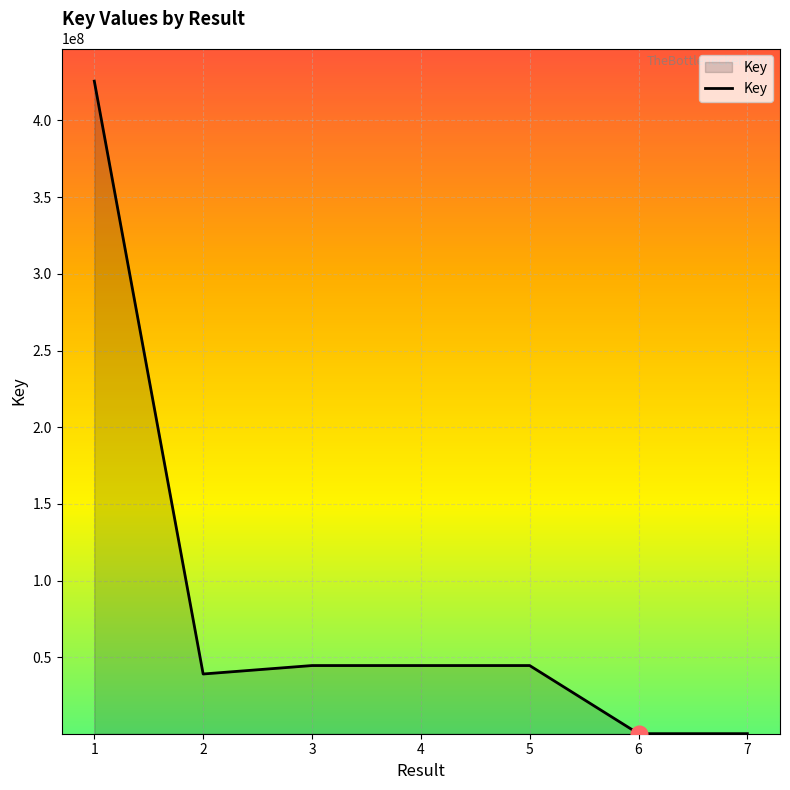

What is the average value?

85650216